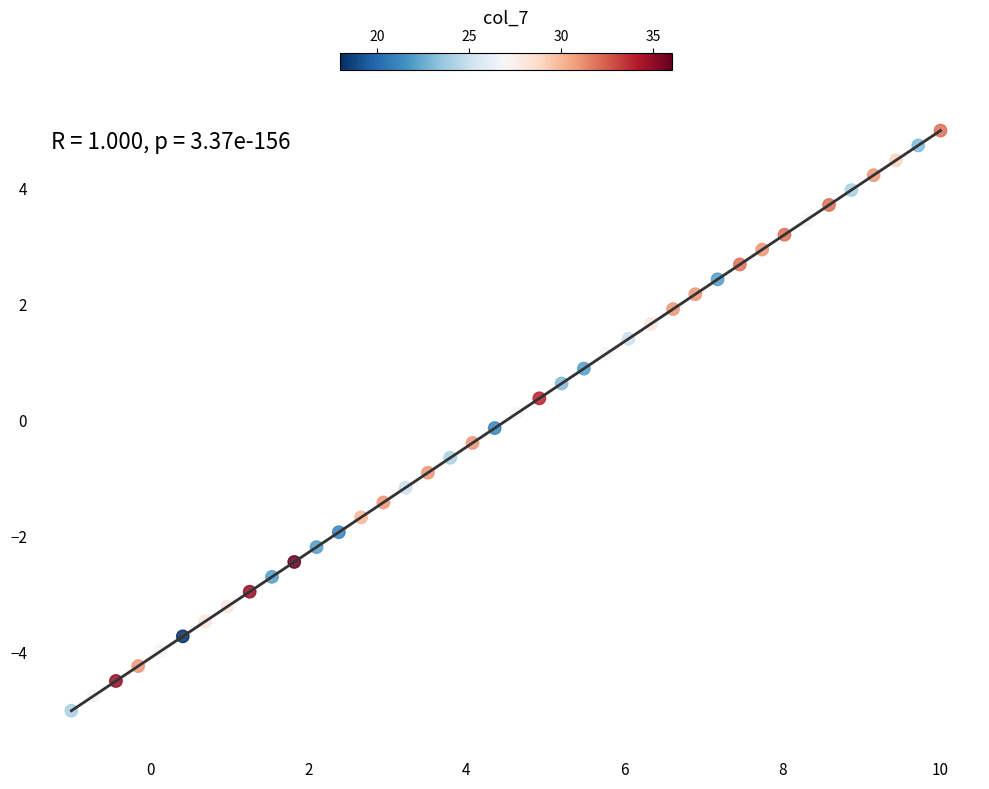

What is the range of X values (max minus min)?

11.0